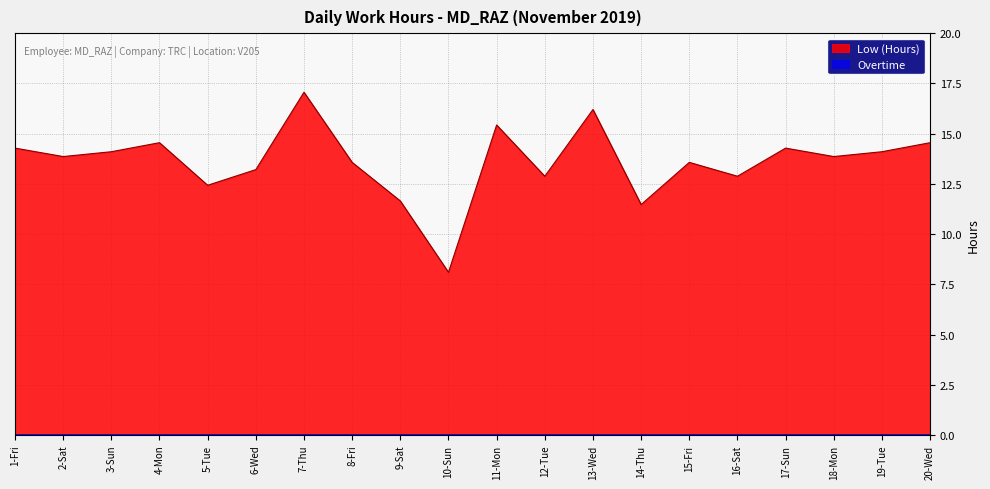

What is the sum of the values at 1-Fri and 20-Wed?

28.8